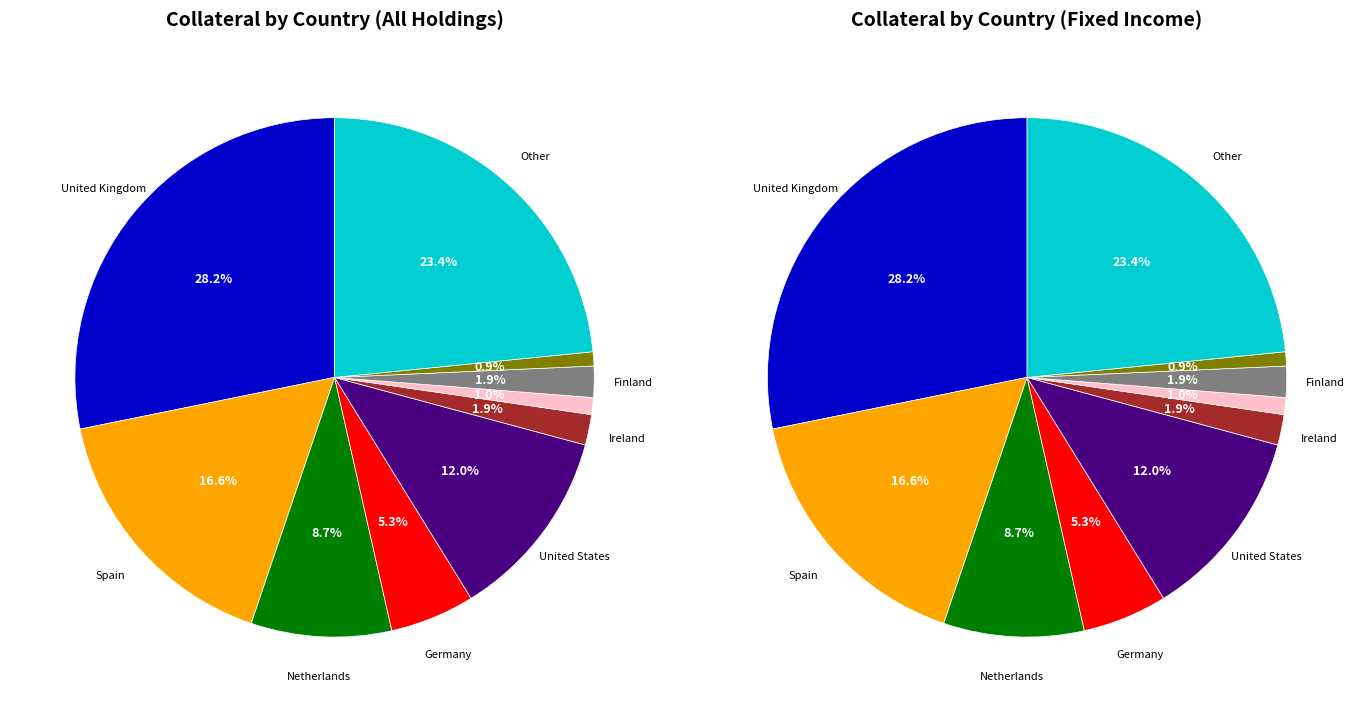

What percentage is the Netherlands slice, to the nearest percent?

9%